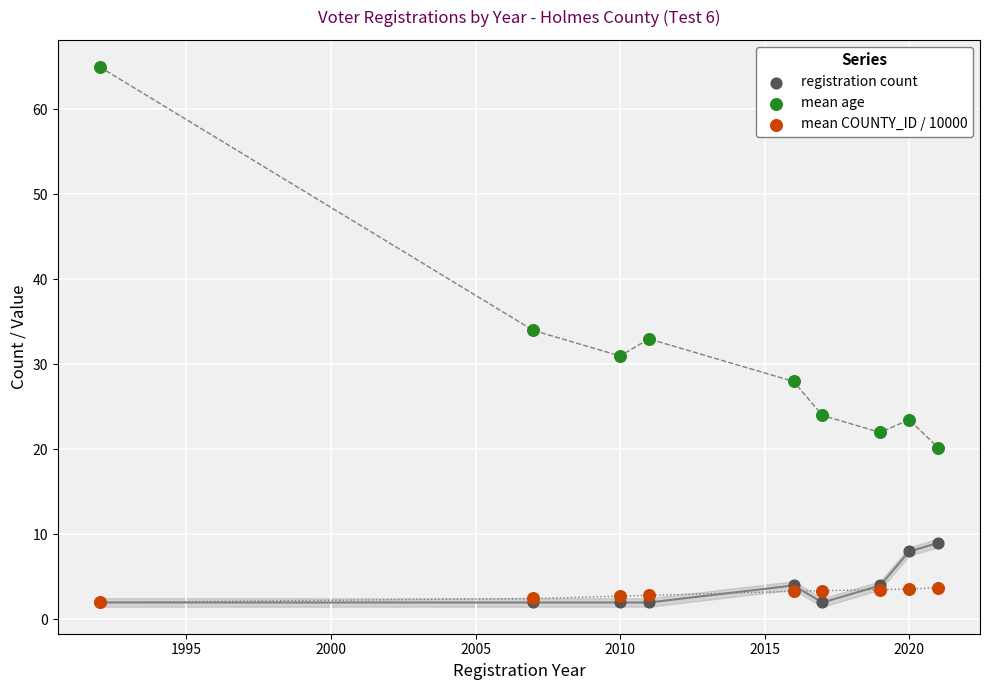

In the mean age series, what Y value is closest to 42?

34.0